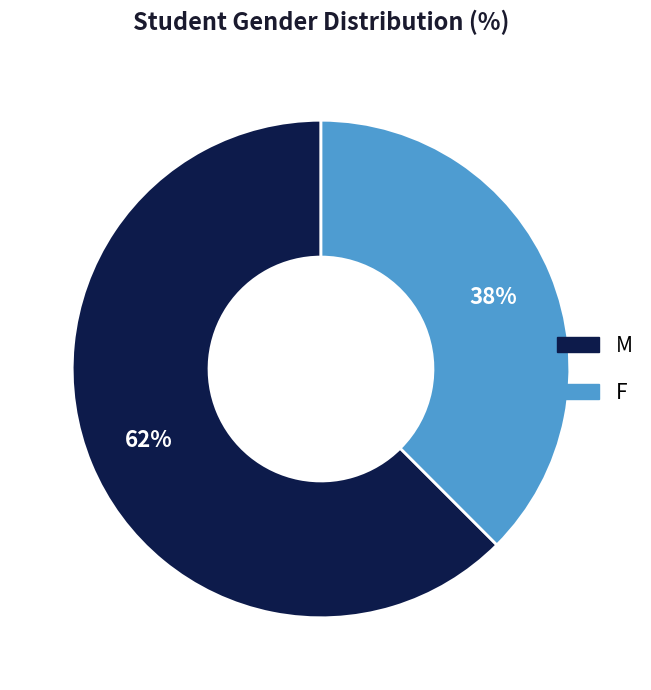

Rank the categories by value from highest to lowest.

M, F